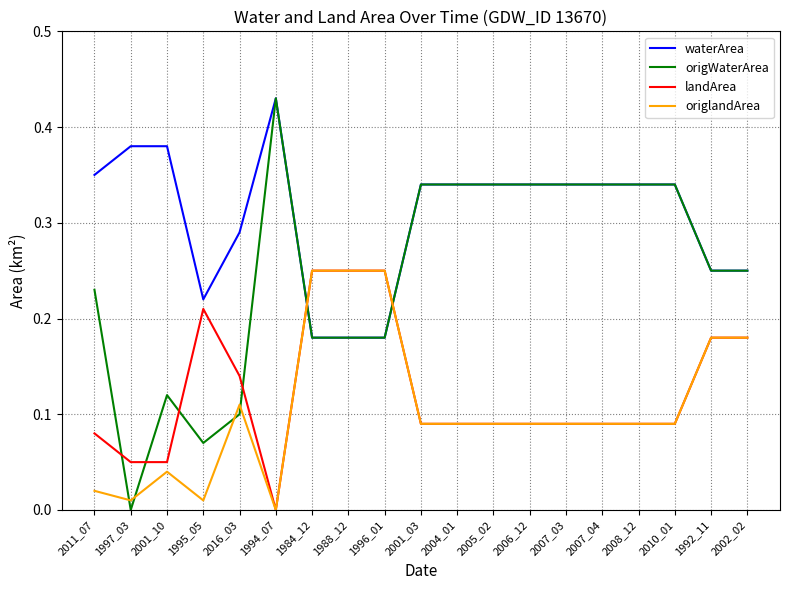

Which category has the lowest value in the landArea series?

1994_07